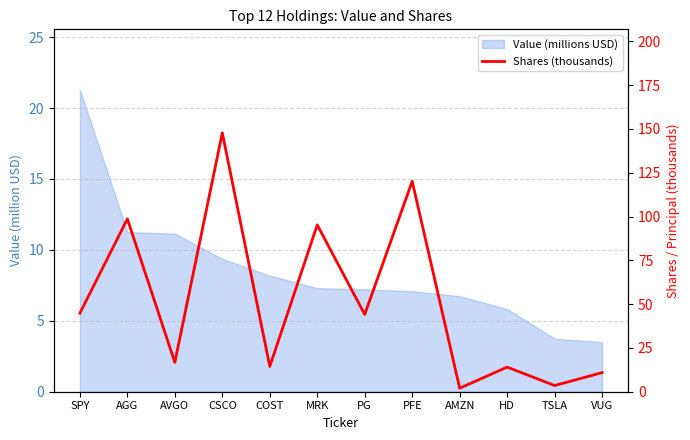

How many interior local peaks (higher than both neighbors) does the data have?

5